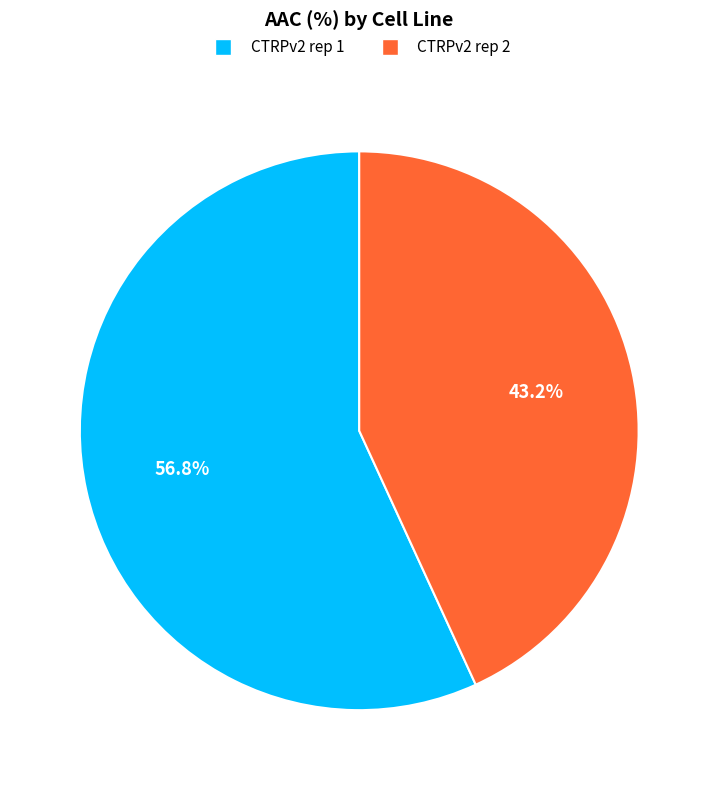

Rank the categories by value from highest to lowest.

CTRPv2 rep 1, CTRPv2 rep 2